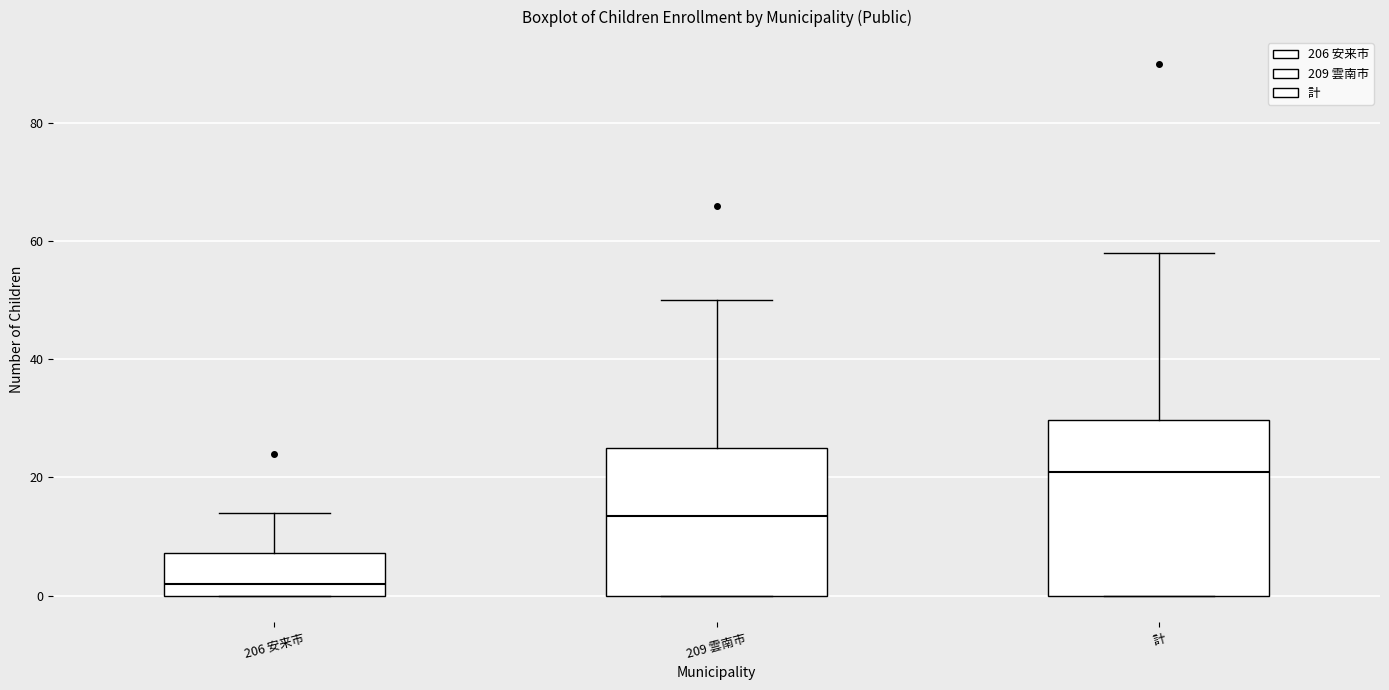

Reading left to right, read every box against the y-axis: the position of its median line, the range the box covers, and the ends of its whiskers. The values are not printed on the chart, so give them approximately, as read against the axis.

206 安来市: median 2, box 0 to 8, whiskers 0 to 14
209 雲南市: median 14, box 0 to 26, whiskers 0 to 50
計: median 22, box 0 to 30, whiskers 0 to 58